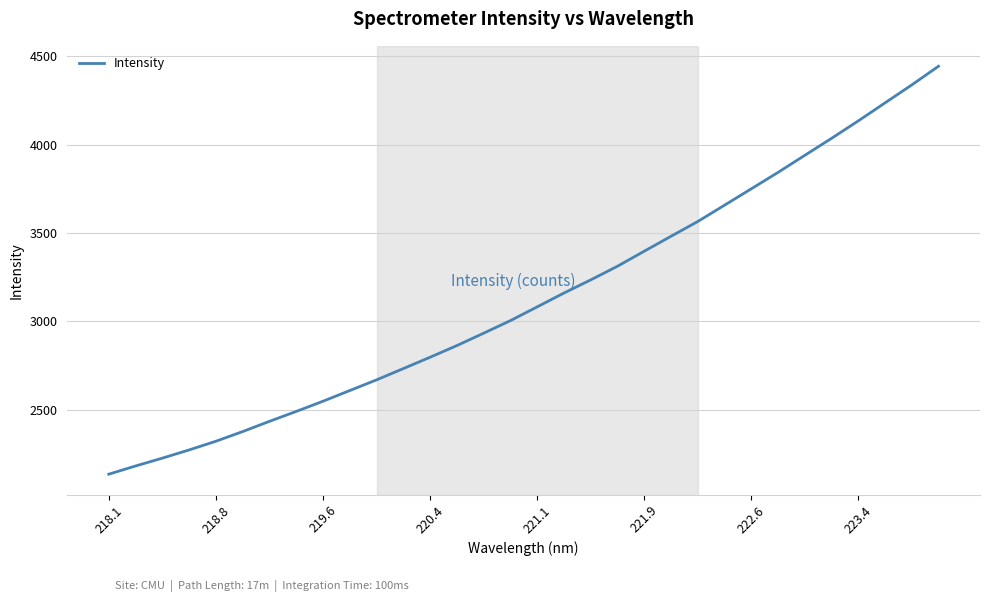

What is the maximum value shown in the chart?

4442.7